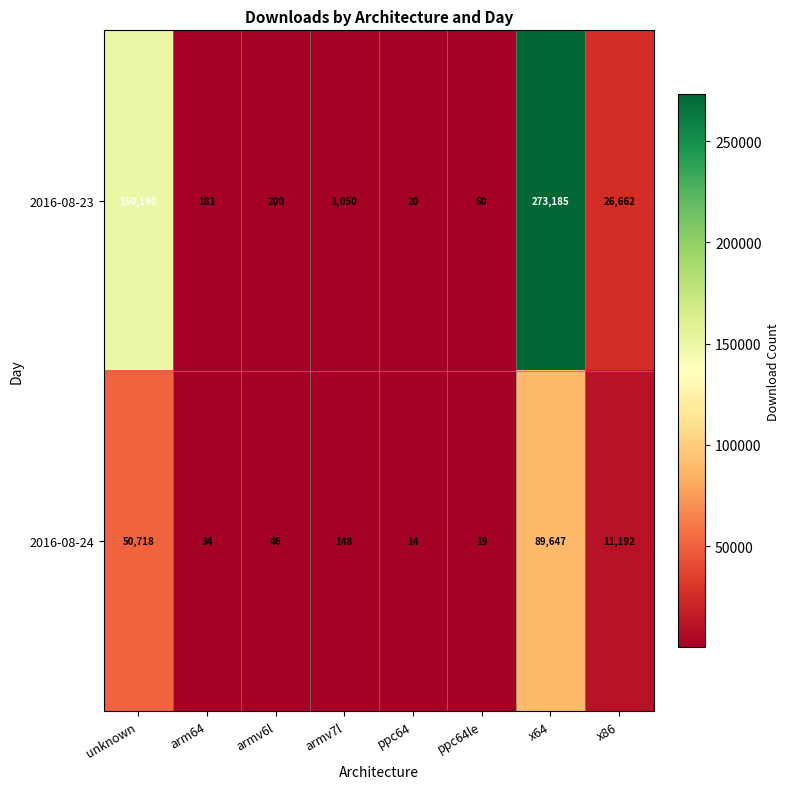

What is the total value across all series at armv7l?

1198